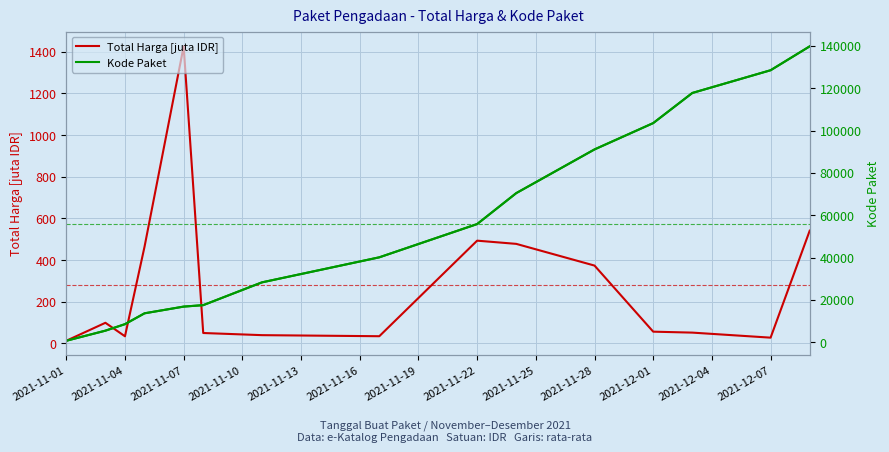

Rank the series by their average value, from lowest to highest.

Total Harga [juta IDR], Kode Paket